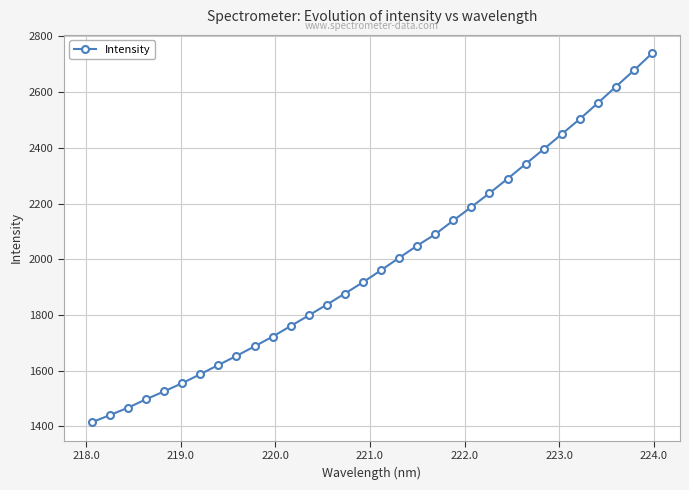

What is the greatest value displayed?

2739.4